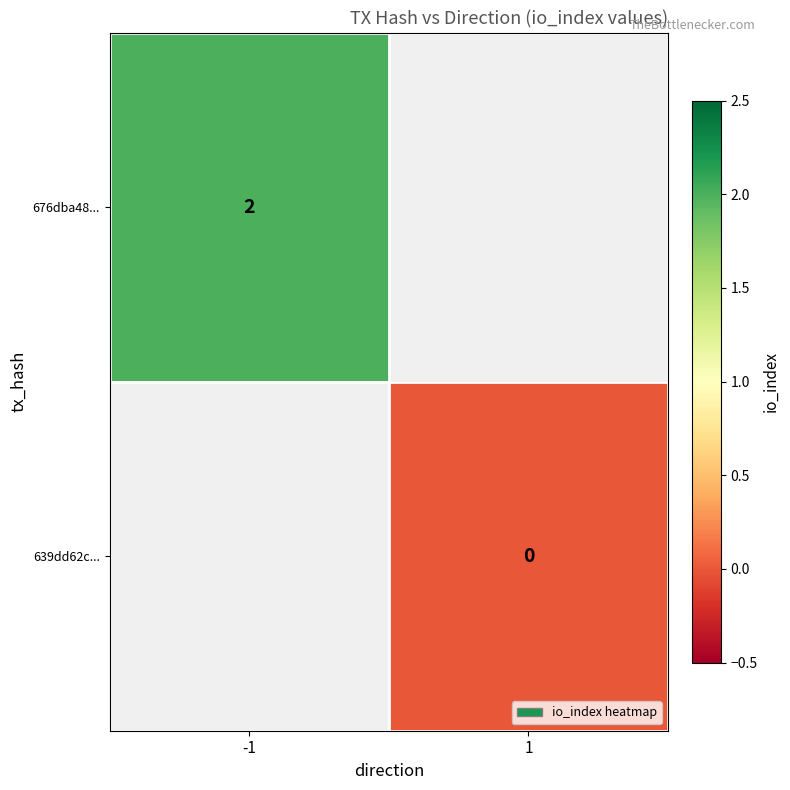

Is it true that 676dba48... equals 1 at -1?

False